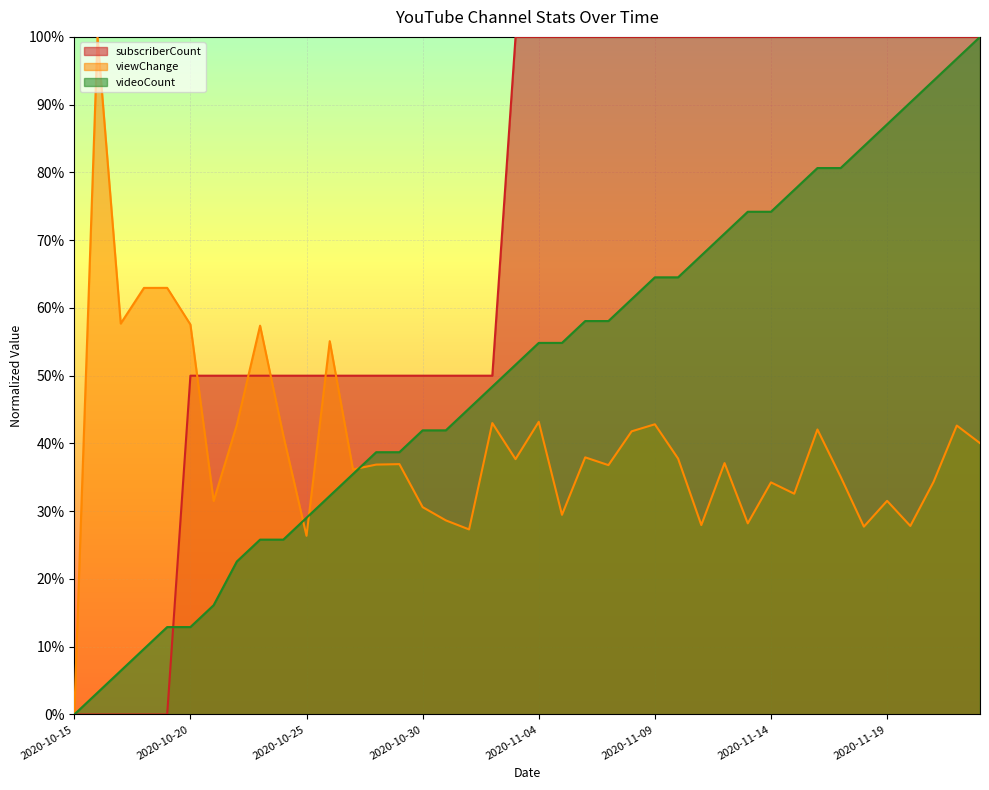

Reading left to right, what are all the values shown in this chart?

subscriberCount: 2020-10-15=0.0	2020-10-16=0.0	2020-10-17=0.0	2020-10-18=0.0	2020-10-19=0.0	2020-10-20=0.5	2020-10-21=0.5	2020-10-22=0.5	2020-10-23=0.5	2020-10-24=0.5	2020-10-25=0.5	2020-10-26=0.5	2020-10-27=0.5	2020-10-28=0.5	2020-10-29=0.5	2020-10-30=0.5	2020-10-31=0.5	2020-11-01=0.5	2020-11-02=0.5	2020-11-03=1.0	2020-11-04=1.0	2020-11-05=1.0	2020-11-06=1.0	2020-11-07=1.0	2020-11-08=1.0	2020-11-09=1.0	2020-11-10=1.0	2020-11-11=1.0	2020-11-12=1.0	2020-11-13=1.0	2020-11-14=1.0	2020-11-15=1.0	2020-11-16=1.0	2020-11-17=1.0	2020-11-18=1.0	2020-11-19=1.0	2020-11-20=1.0	2020-11-21=1.0	2020-11-22=1.0	2020-11-23=1.0
viewChange: 2020-10-15=0.0	2020-10-16=1.0	2020-10-17=0.6	2020-10-18=0.6	2020-10-19=0.6	2020-10-20=0.6	2020-10-21=0.3	2020-10-22=0.4	2020-10-23=0.6	2020-10-24=0.4	2020-10-25=0.3	2020-10-26=0.6	2020-10-27=0.4	2020-10-28=0.4	2020-10-29=0.4	2020-10-30=0.3	2020-10-31=0.3	2020-11-01=0.3	2020-11-02=0.4	2020-11-03=0.4	2020-11-04=0.4	2020-11-05=0.3	2020-11-06=0.4	2020-11-07=0.4	2020-11-08=0.4	2020-11-09=0.4	2020-11-10=0.4	2020-11-11=0.3	2020-11-12=0.4	2020-11-13=0.3	2020-11-14=0.3	2020-11-15=0.3	2020-11-16=0.4	2020-11-17=0.4	2020-11-18=0.3	2020-11-19=0.3	2020-11-20=0.3	2020-11-21=0.3	2020-11-22=0.4	2020-11-23=0.4
videoCount: 2020-10-15=0.0	2020-10-16=0.0	2020-10-17=0.1	2020-10-18=0.1	2020-10-19=0.1	2020-10-20=0.1	2020-10-21=0.2	2020-10-22=0.2	2020-10-23=0.3	2020-10-24=0.3	2020-10-25=0.3	2020-10-26=0.3	2020-10-27=0.4	2020-10-28=0.4	2020-10-29=0.4	2020-10-30=0.4	2020-10-31=0.4	2020-11-01=0.5	2020-11-02=0.5	2020-11-03=0.5	2020-11-04=0.5	2020-11-05=0.5	2020-11-06=0.6	2020-11-07=0.6	2020-11-08=0.6	2020-11-09=0.6	2020-11-10=0.6	2020-11-11=0.7	2020-11-12=0.7	2020-11-13=0.7	2020-11-14=0.7	2020-11-15=0.8	2020-11-16=0.8	2020-11-17=0.8	2020-11-18=0.8	2020-11-19=0.9	2020-11-20=0.9	2020-11-21=0.9	2020-11-22=1.0	2020-11-23=1.0